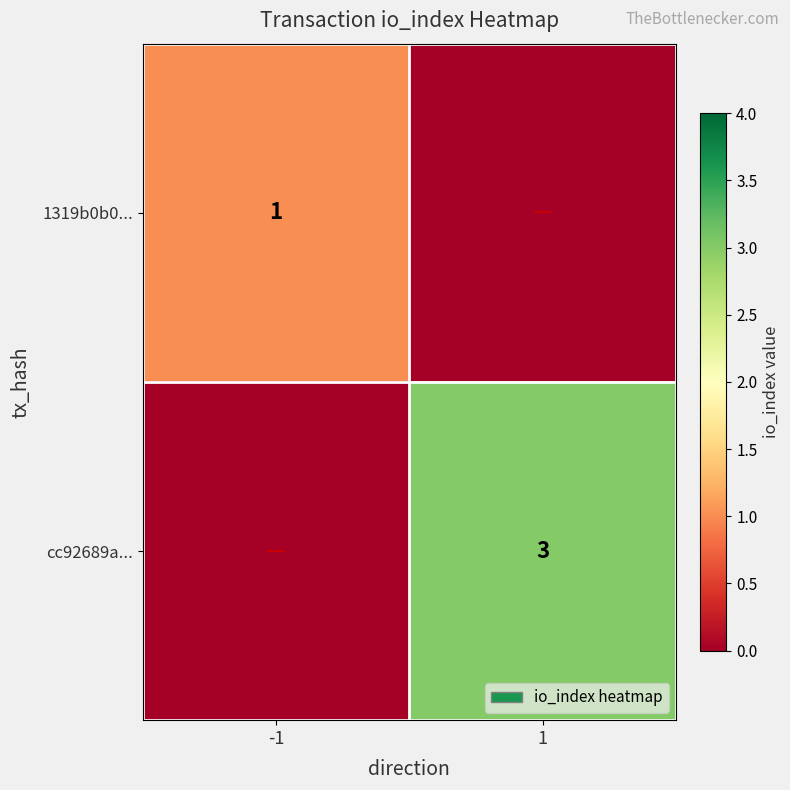

What is the maximum value shown in the chart?

3